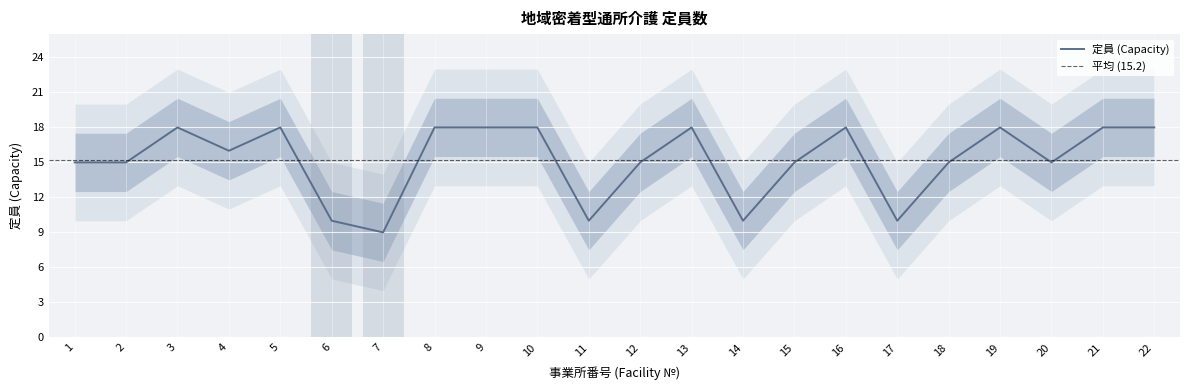

At which label does the data first exceed 16?

3